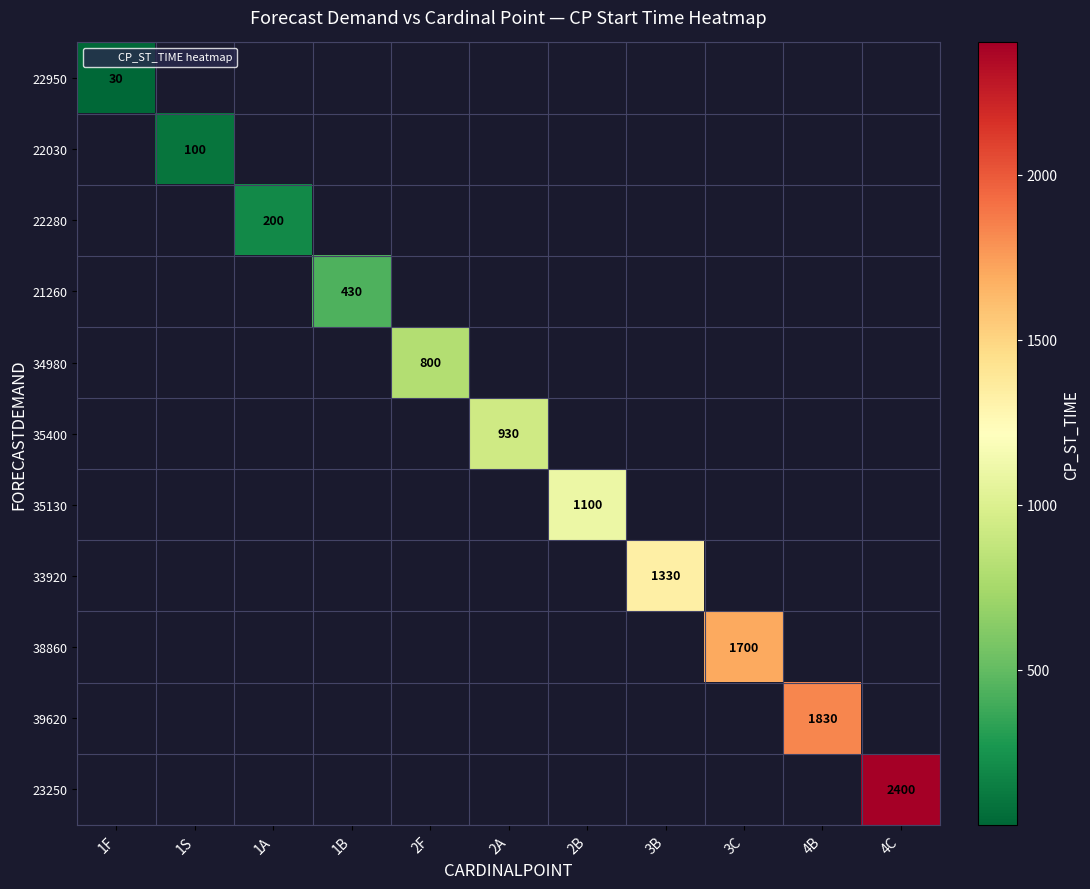

How many categories are shown in the chart?

11